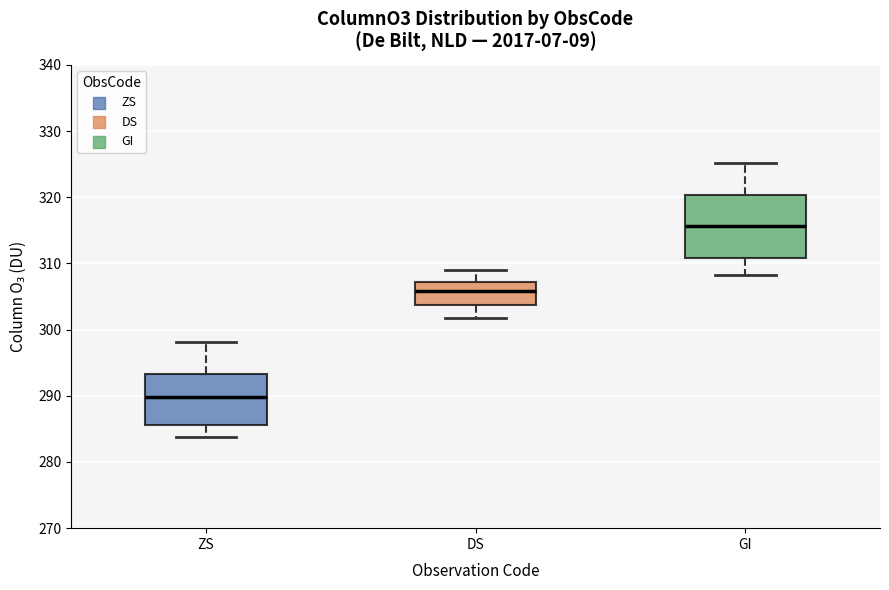

Which box's median line is the lowest?

ZS